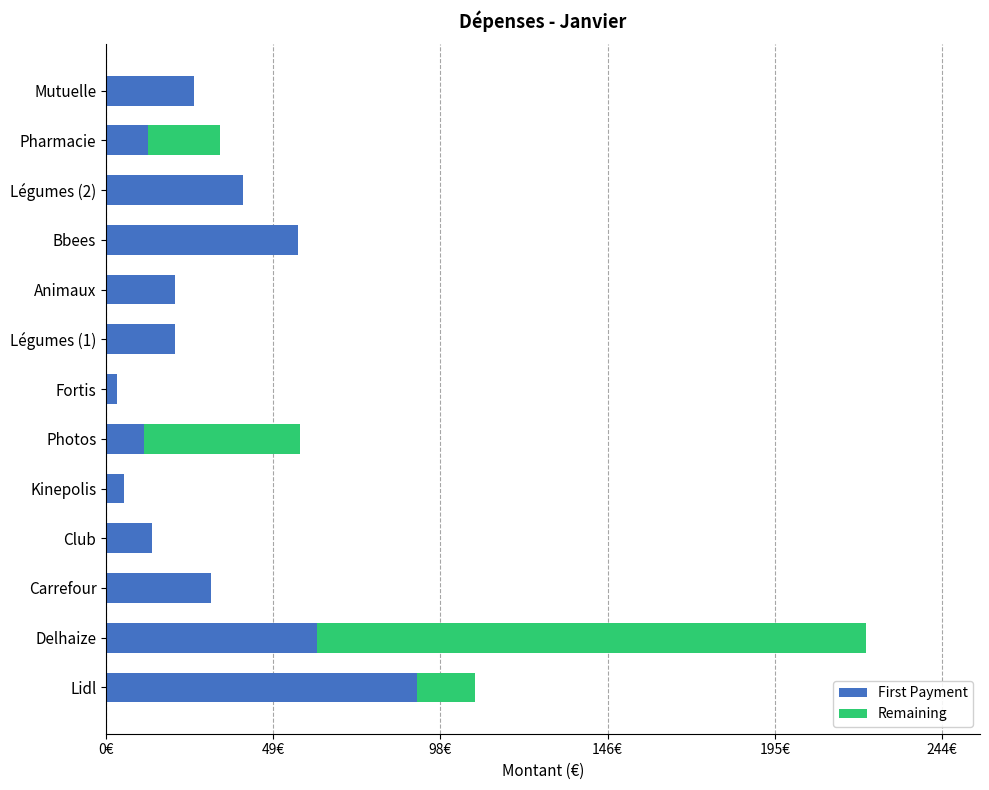

At which category is the sum across all series the highest?

Delhaize